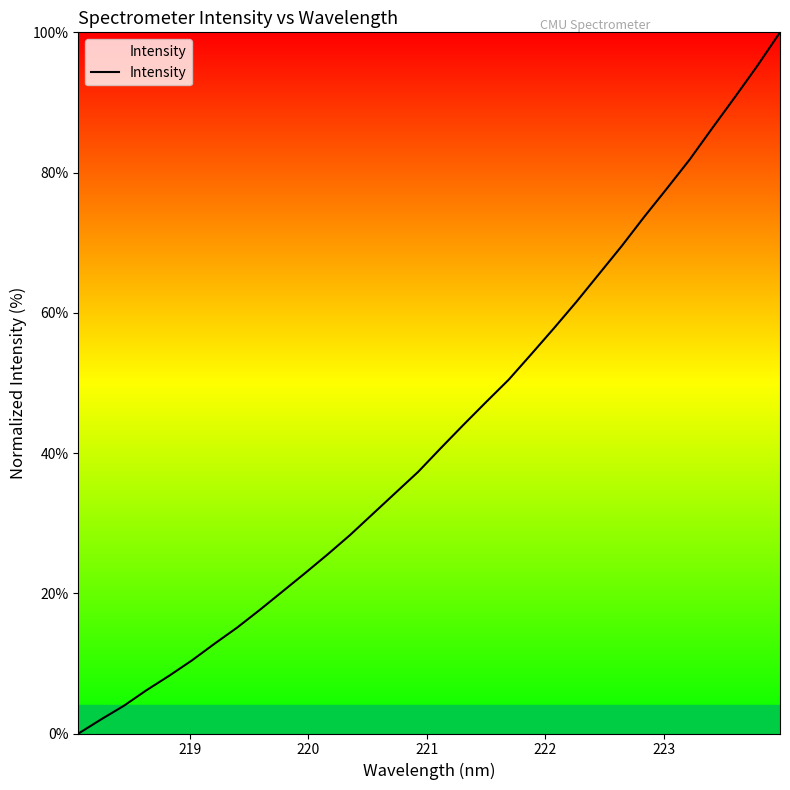

How many lines are shown in the chart?

1